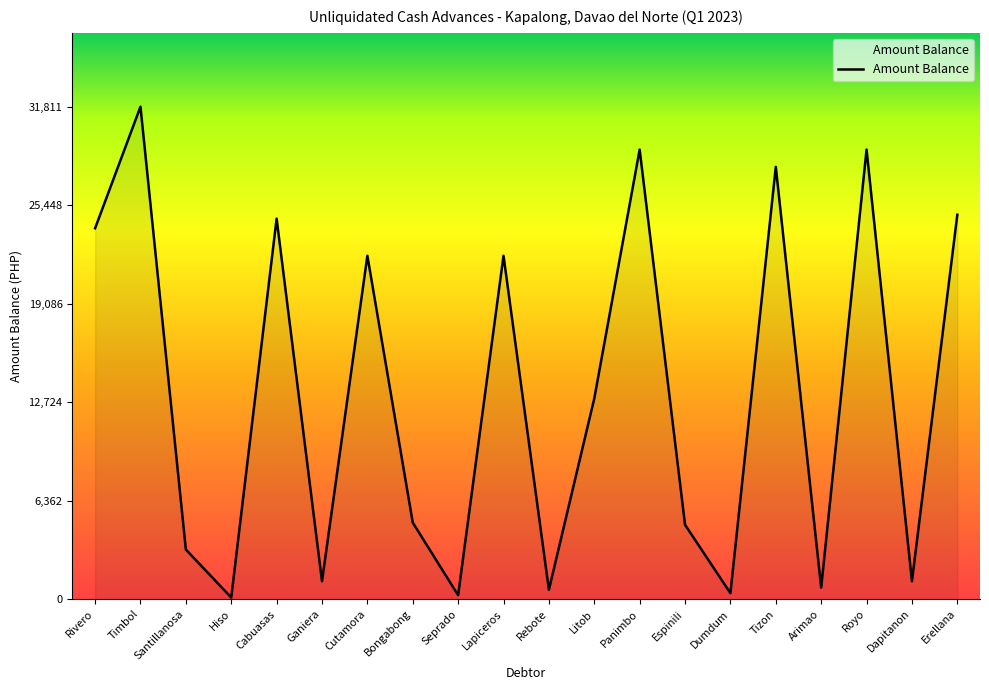

Which category has the highest value across all series?

Timbol